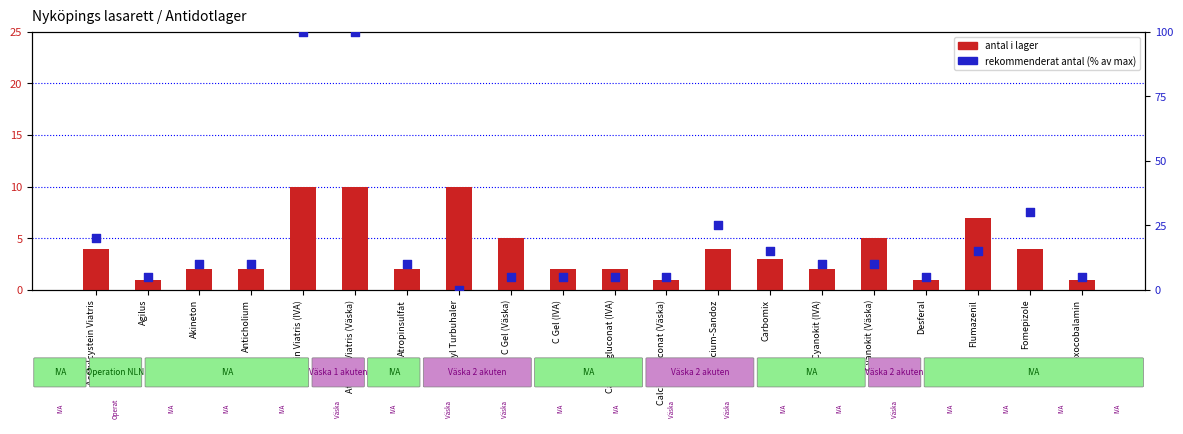

At how many categories does at least one series exceed 18?

5